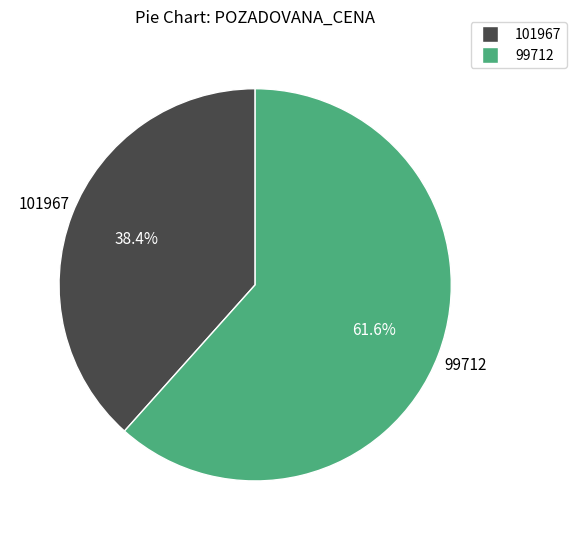

To the nearest percent, what is the difference between the 99712 and 101967 slice percentages?

23%